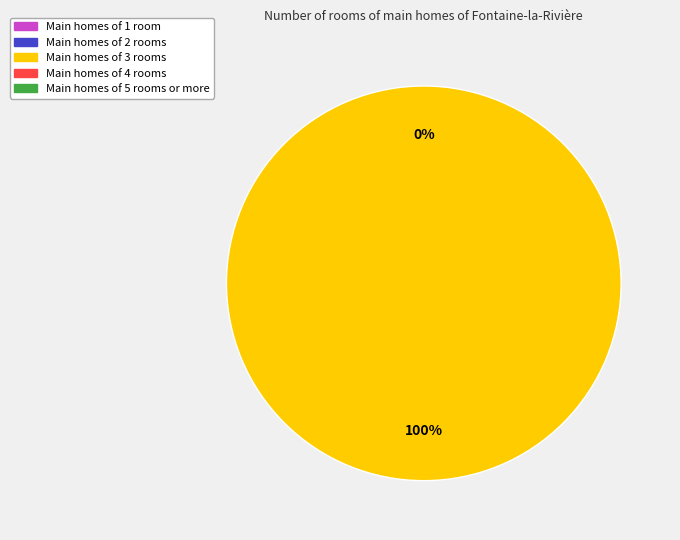

To the nearest percent, what is the average slice percentage?

50%